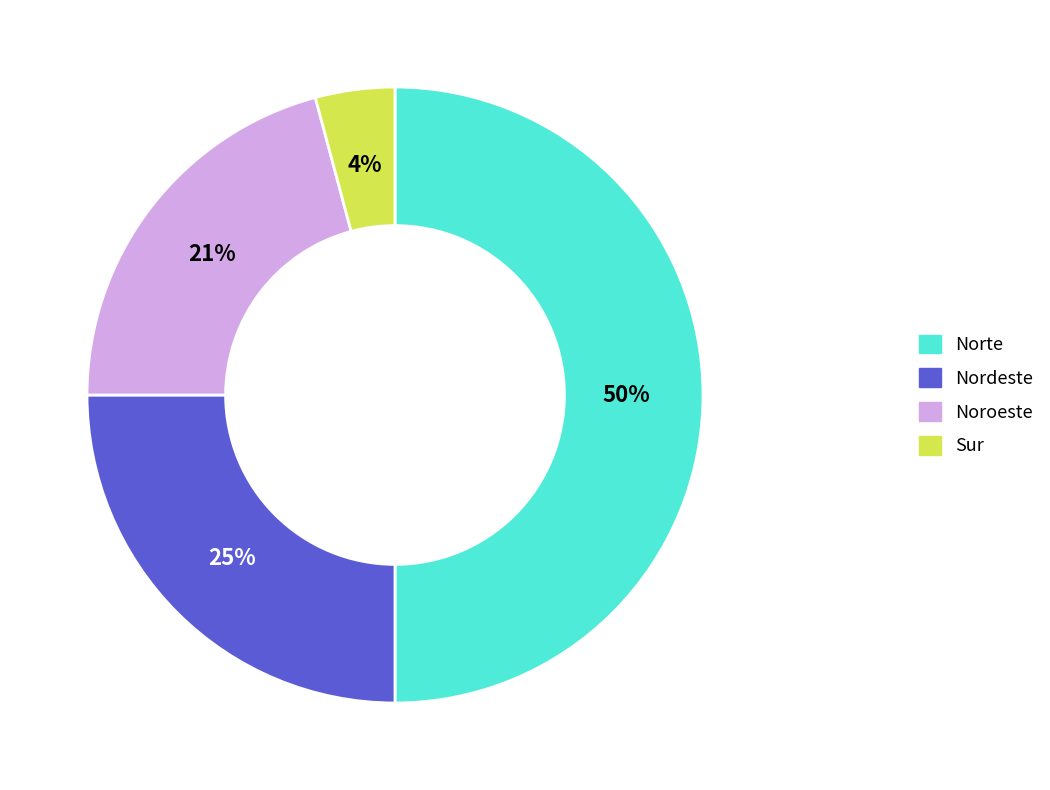

Do Sur and Norte together represent more than half of the pie?

Yes